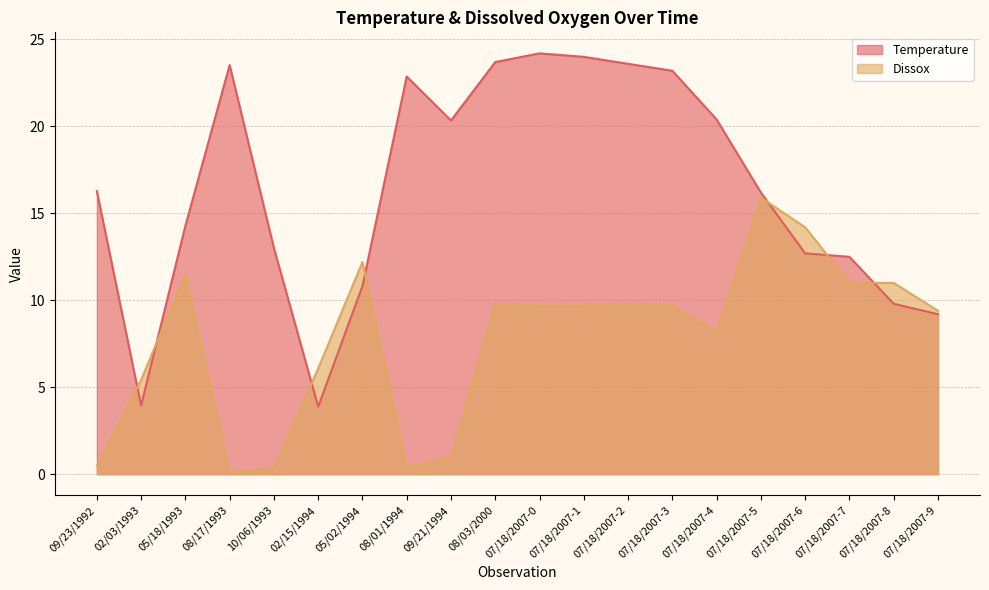

Between 05/02/1994 and 08/03/2000, which is larger?

08/03/2000